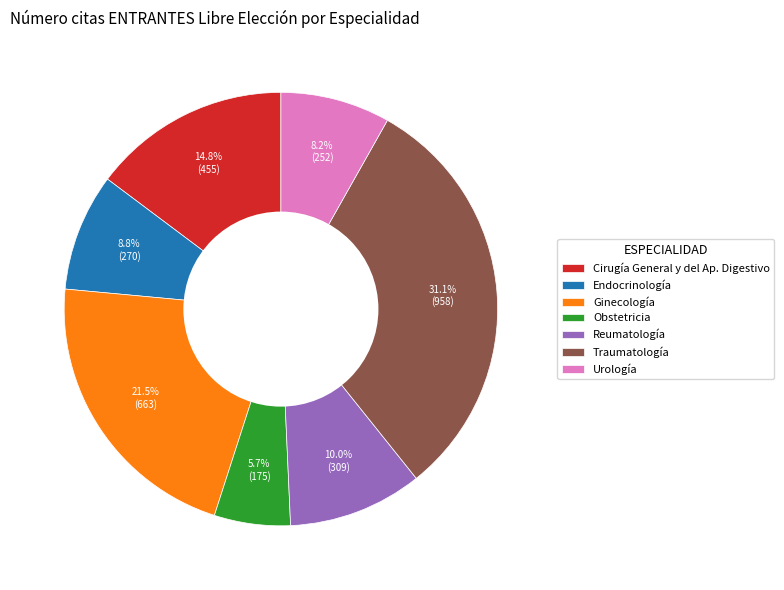

Which has a higher value, Reumatología or Traumatología?

Traumatología